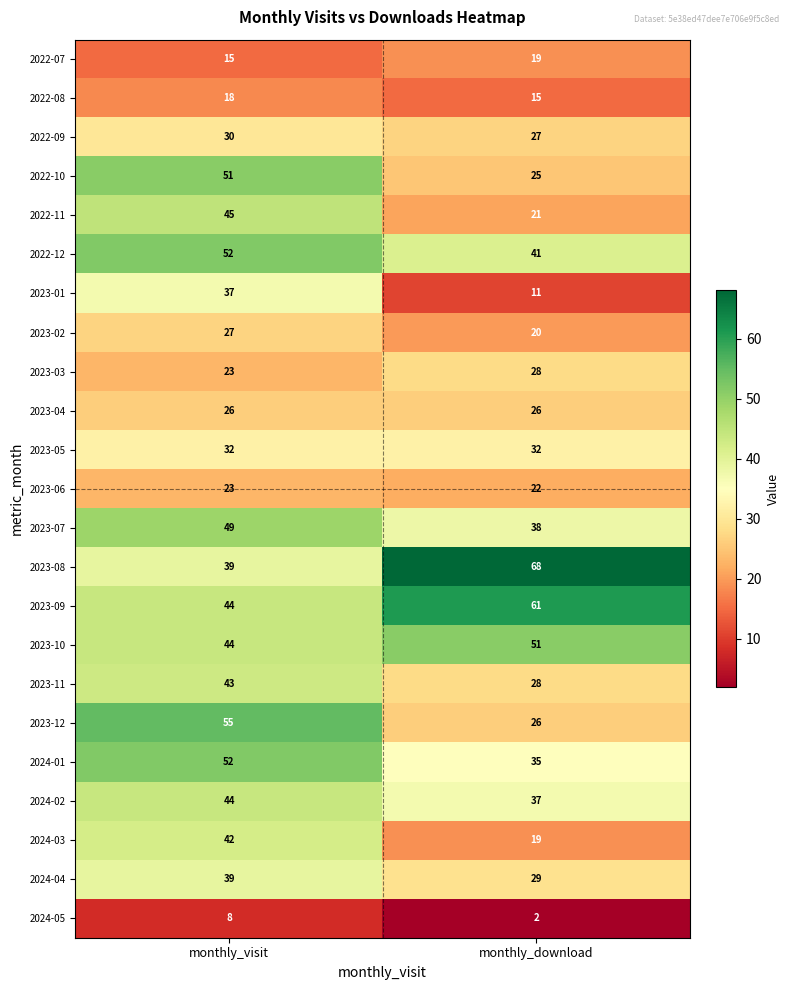

At which category does the chart reach its peak across all series?

monthly_download